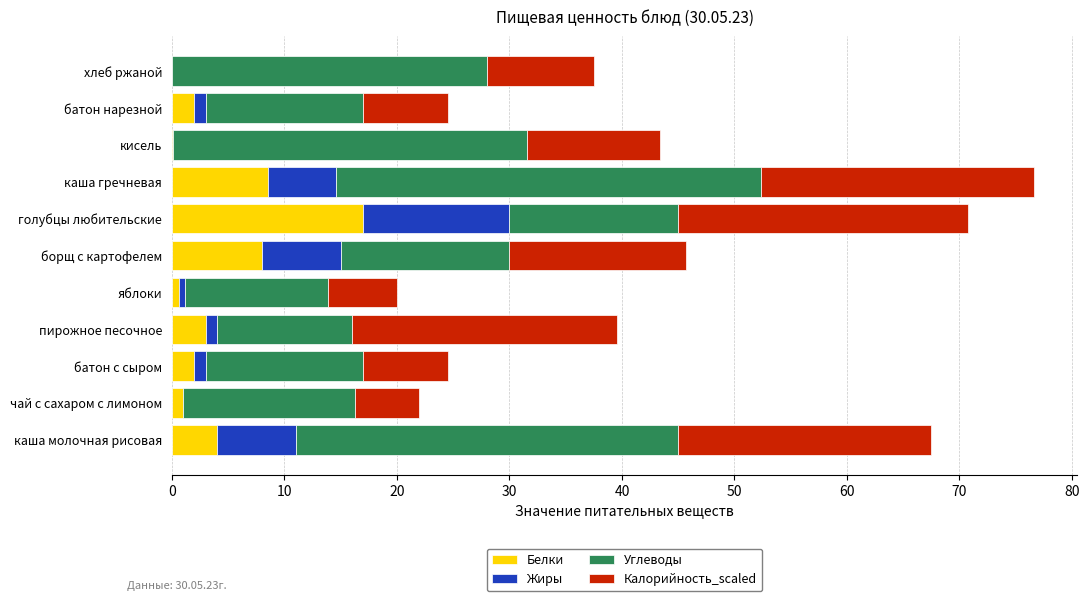

What are all the series names shown in the legend?

Белки, Жиры, Углеводы, Калорийность_scaled